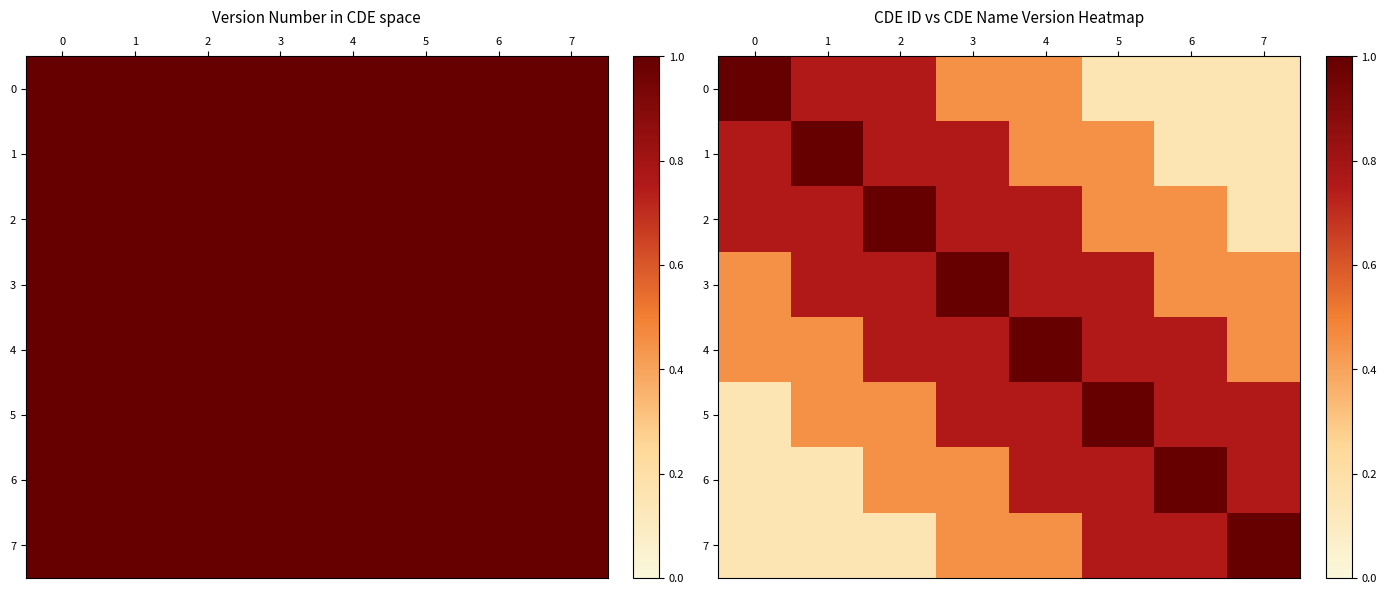

Is it true that 0 equals 1.6 at 0?

False